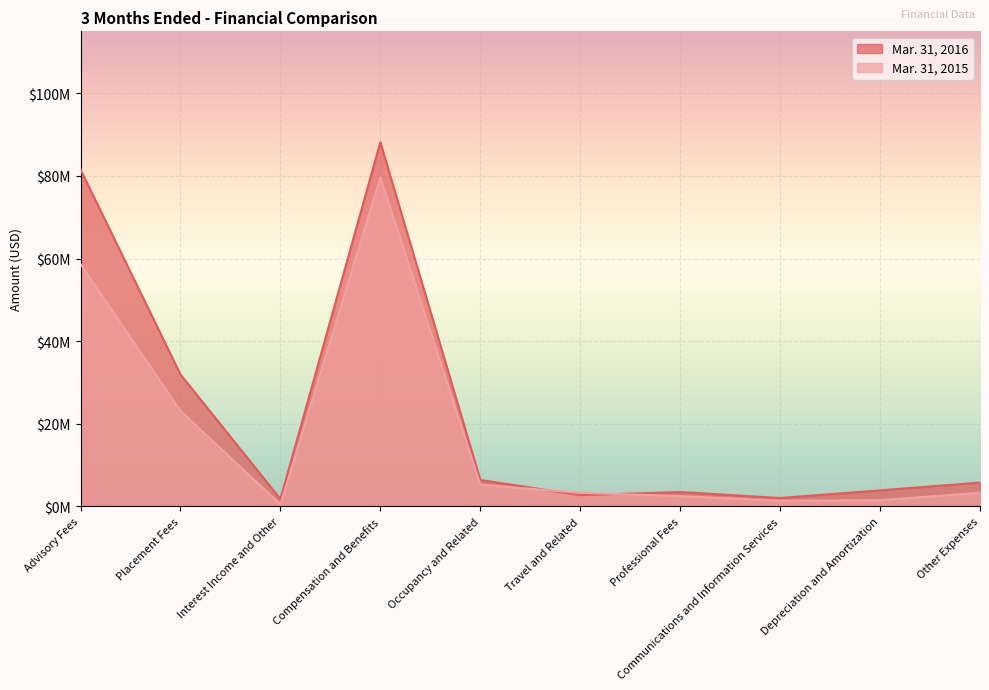

At which label does Mar. 31, 2016 reach its minimum?

Interest Income and Other